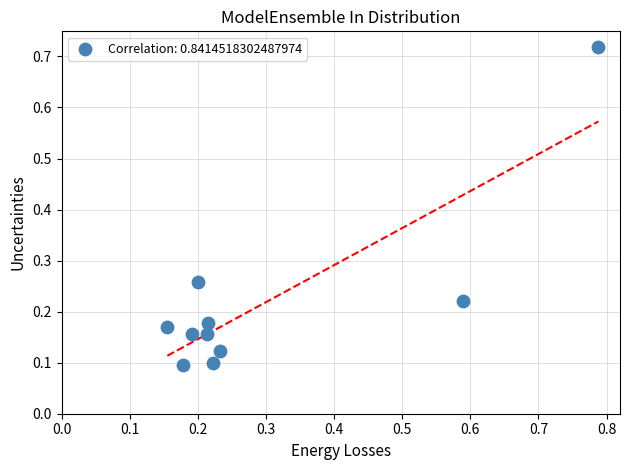

What is the range of Y values (max minus min)?

0.6